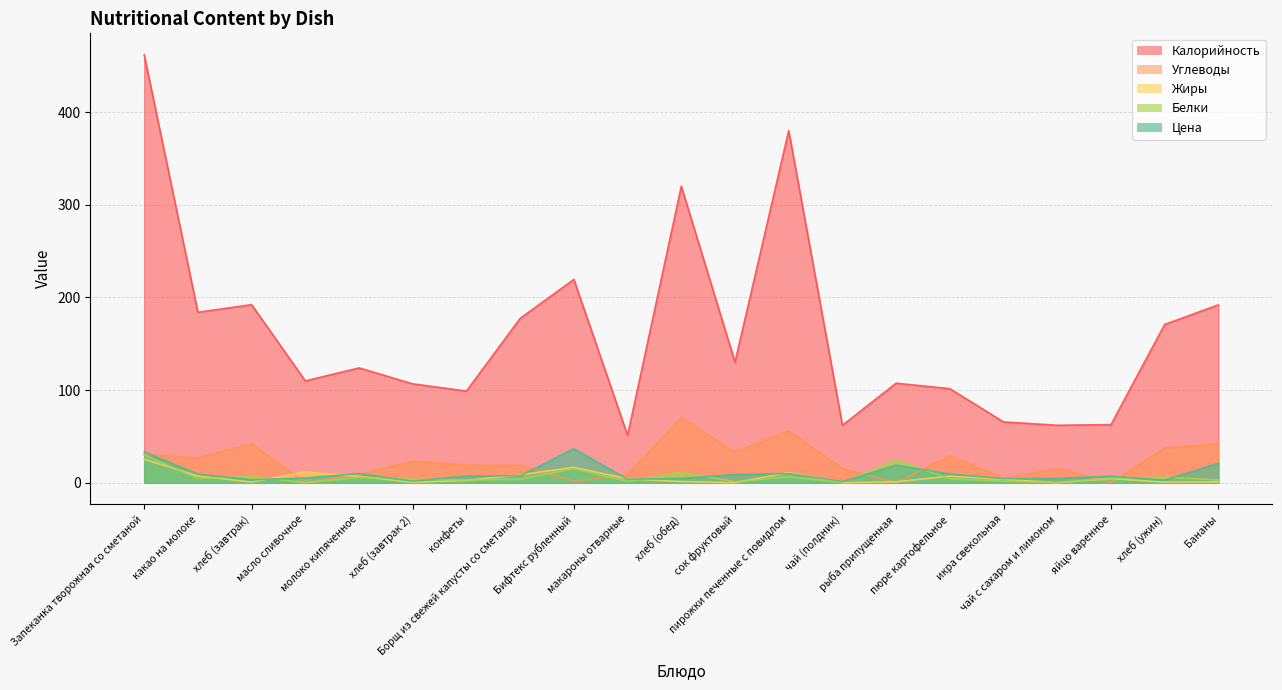

Rank the categories by Жиры value from highest to lowest.

Запеканка творожная со сметаной, Бифтекс рубленный, масло сливочное, пирожки печенные с повидлом, Борщ из свежей капусты со сметаной, какао на молоке, пюре картофельное, молоко кипяченное, яйцо варенное, макароны отварные, икра свекольная, конфеты, хлеб (обед), рыба припущенная, Бананы, хлеб (завтрак), хлеб (ужин), хлеб (завтрак 2), сок фруктовый, чай (полдник), чай с сахаром и лимоном